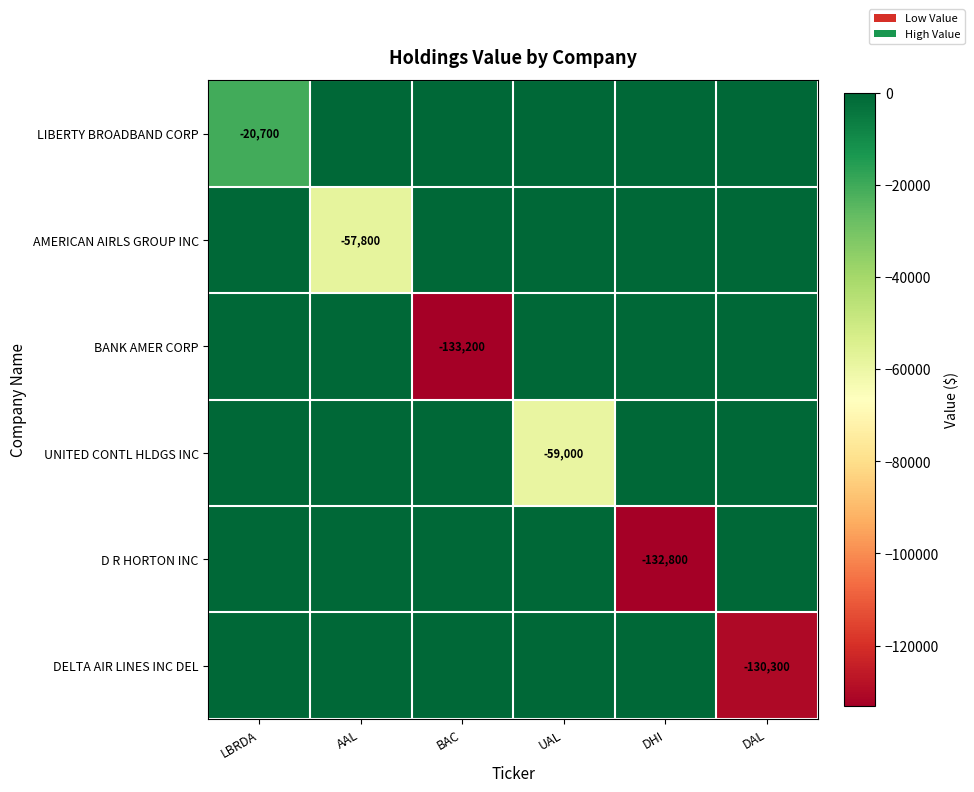

The UNITED CONTL HLDGS INC series shows -85287 at UAL. True or false?

False